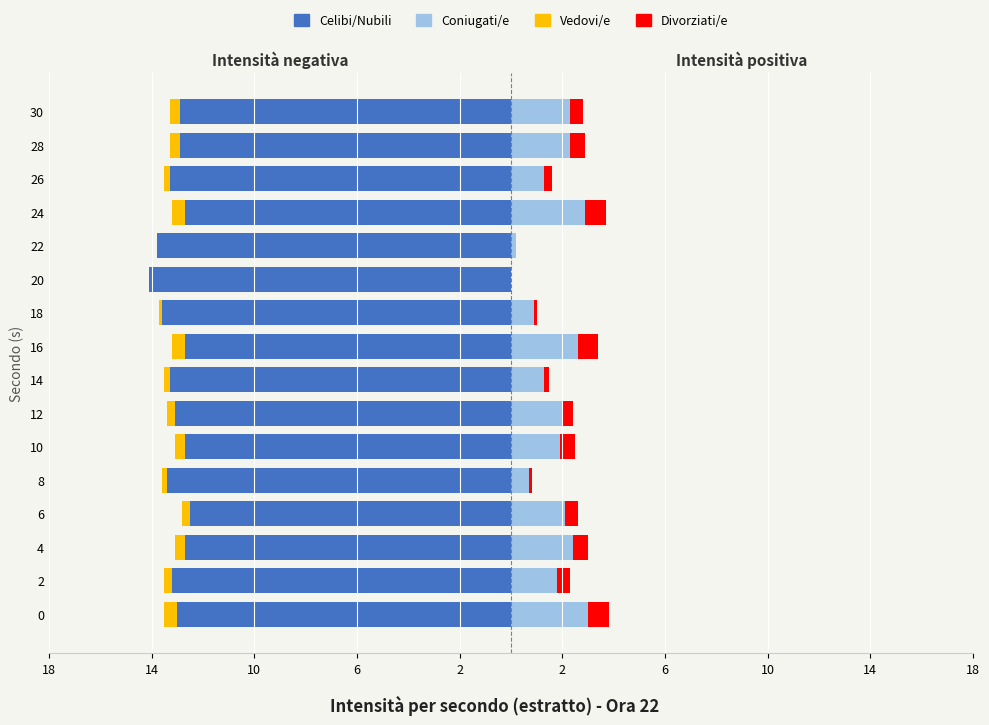

Reading left to right, transcribe all the data shown in this chart.

Celibi/Nubili: -13.0	-13.2	-12.7	-12.5	-13.4	-12.7	-13.1	-13.3	-12.7	-13.6	-14.1	-13.8	-12.7	-13.3	-12.9	-12.9
Vedovi/e: -0.5	-0.3	-0.4	-0.3	-0.2	-0.4	-0.3	-0.2	-0.5	-0.1	0.0	0.0	-0.5	-0.2	-0.4	-0.4
Coniugati/e: 3.0	1.8	2.4	2.1	0.7	1.9	2.0	1.3	2.6	0.9	0.0	0.2	2.9	1.3	2.3	2.3
Divorziati/e: 0.8	0.5	0.6	0.5	0.1	0.6	0.4	0.2	0.8	0.1	0.0	0.0	0.8	0.3	0.6	0.5